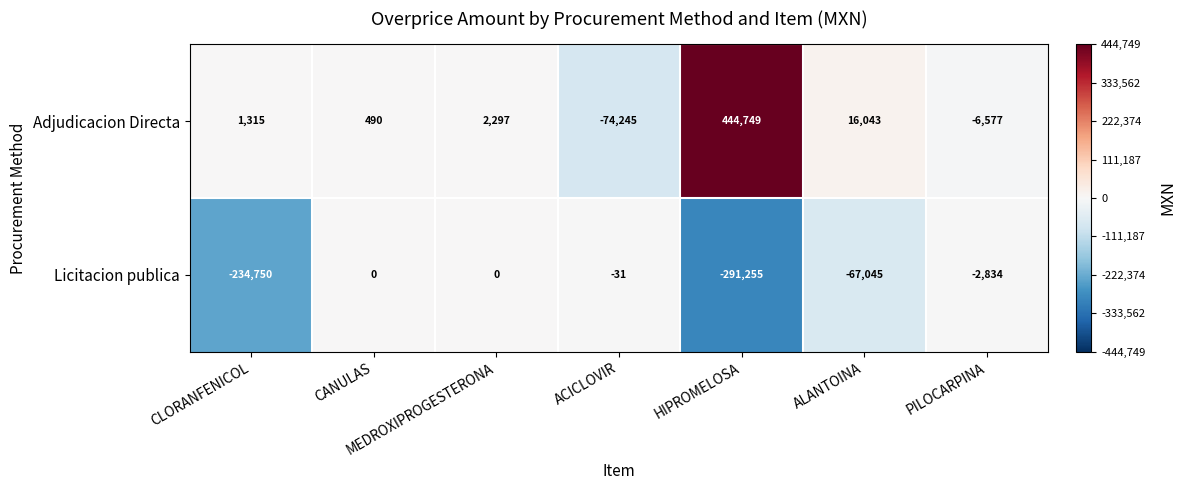

Rank the categories by Adjudicacion Directa value from highest to lowest.

HIPROMELOSA, ALANTOINA, MEDROXIPROGESTERONA, CLORANFENICOL, CANULAS, PILOCARPINA, ACICLOVIR